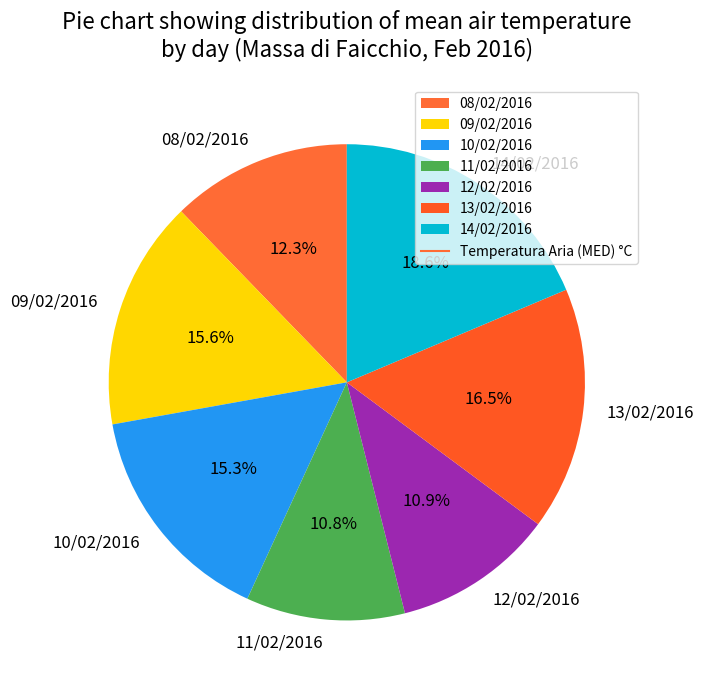

Is 08/02/2016 the majority of the pie?

No